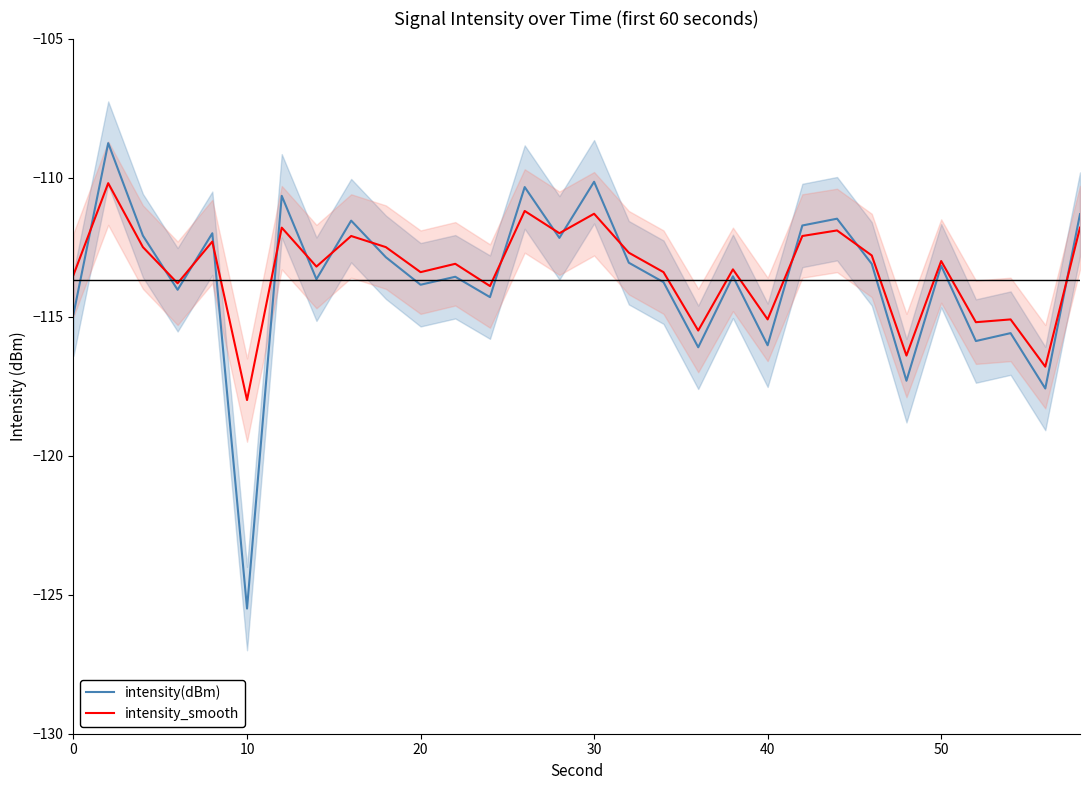

What is the lowest value of the intensity_smooth series?

-118.0